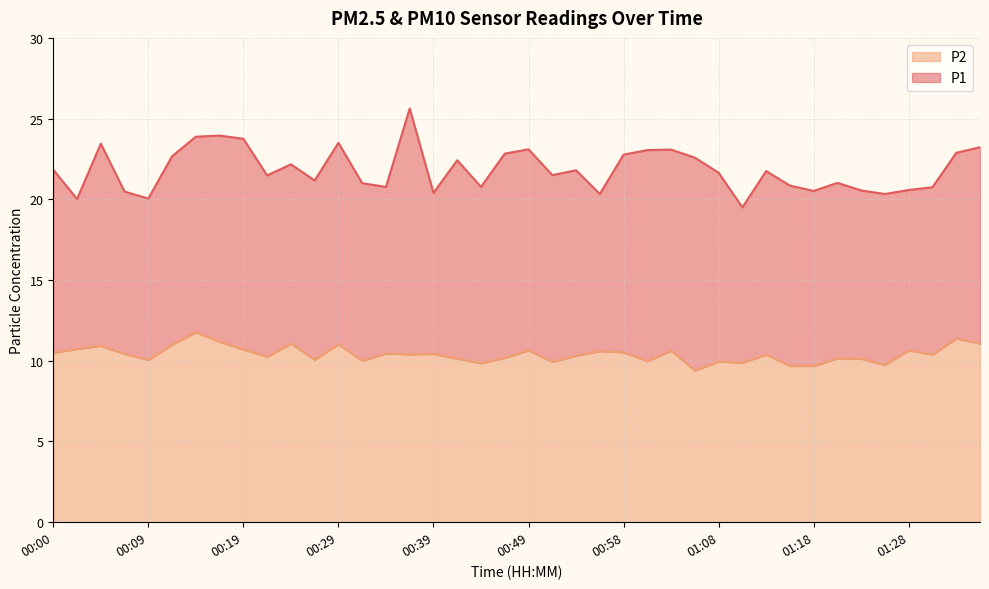

The P2 series shows 18.5 at 01:03. True or false?

False